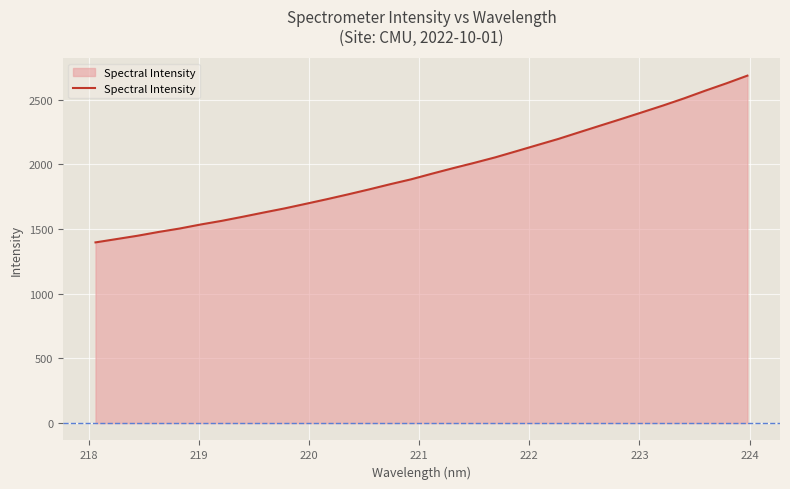

What is the minimum value shown in the chart?

1396.7